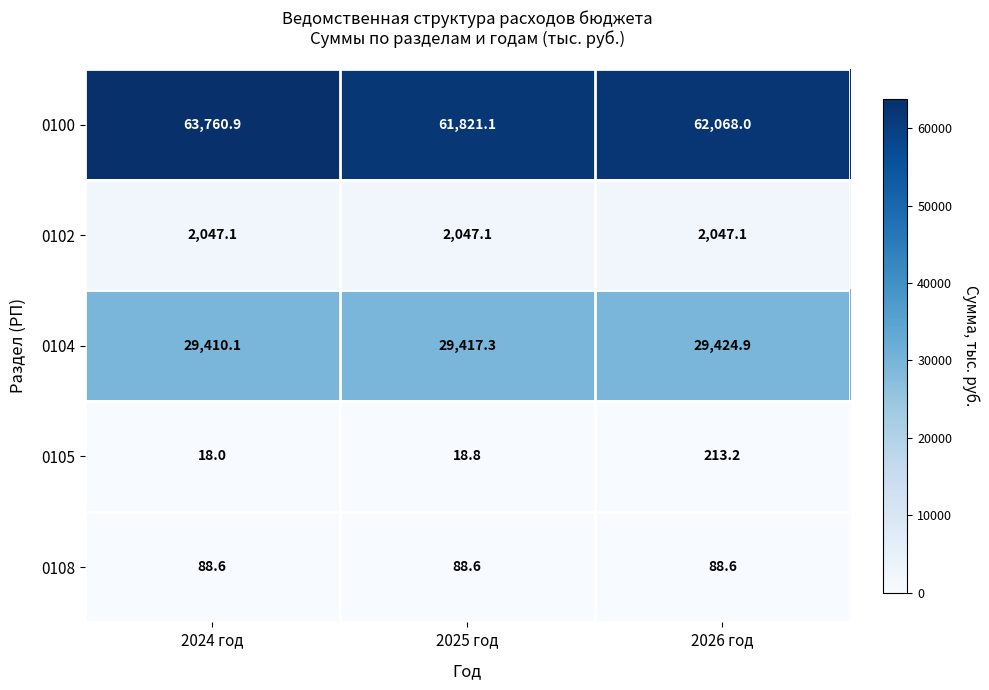

What is the minimum value shown in the chart?

18.0